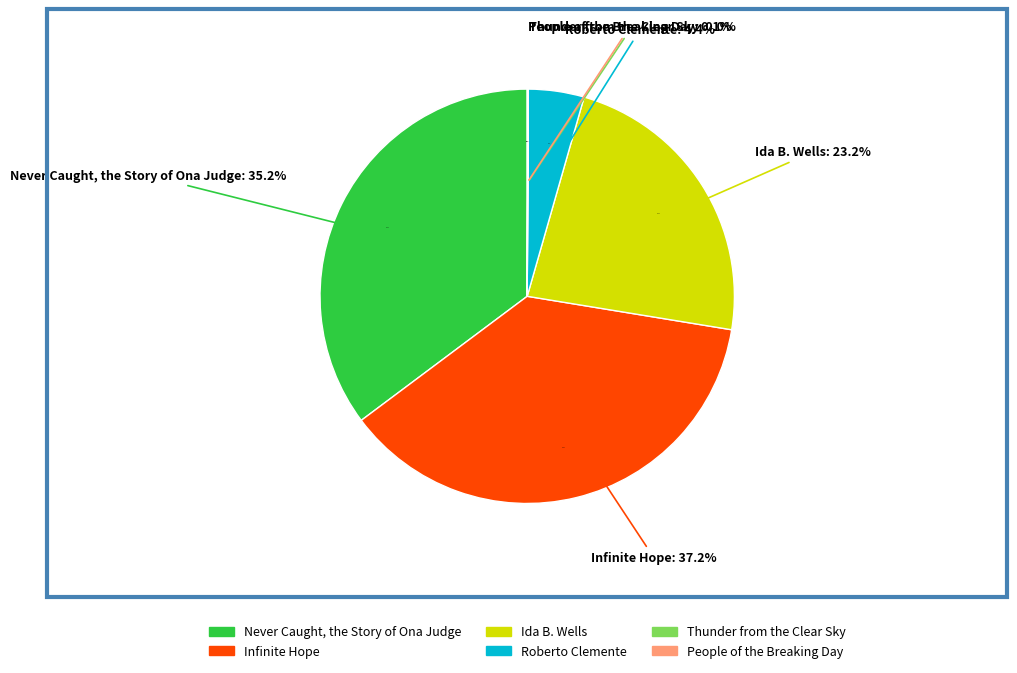

To the nearest percent, what portion does Ida B. Wells represent?

23%